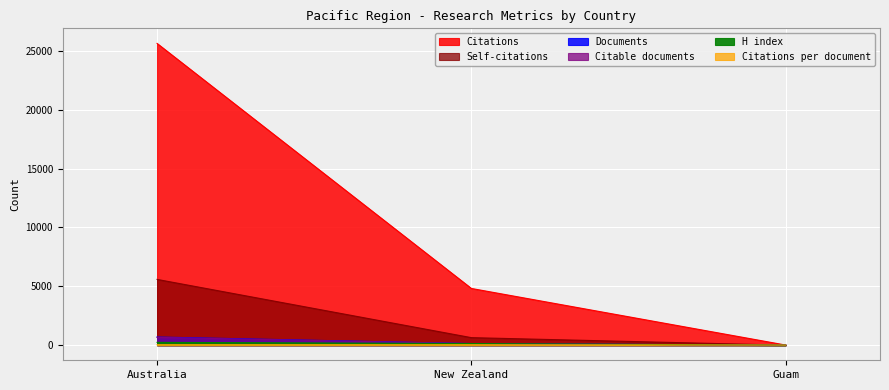

Which series has the largest range (max minus min)?

Citations